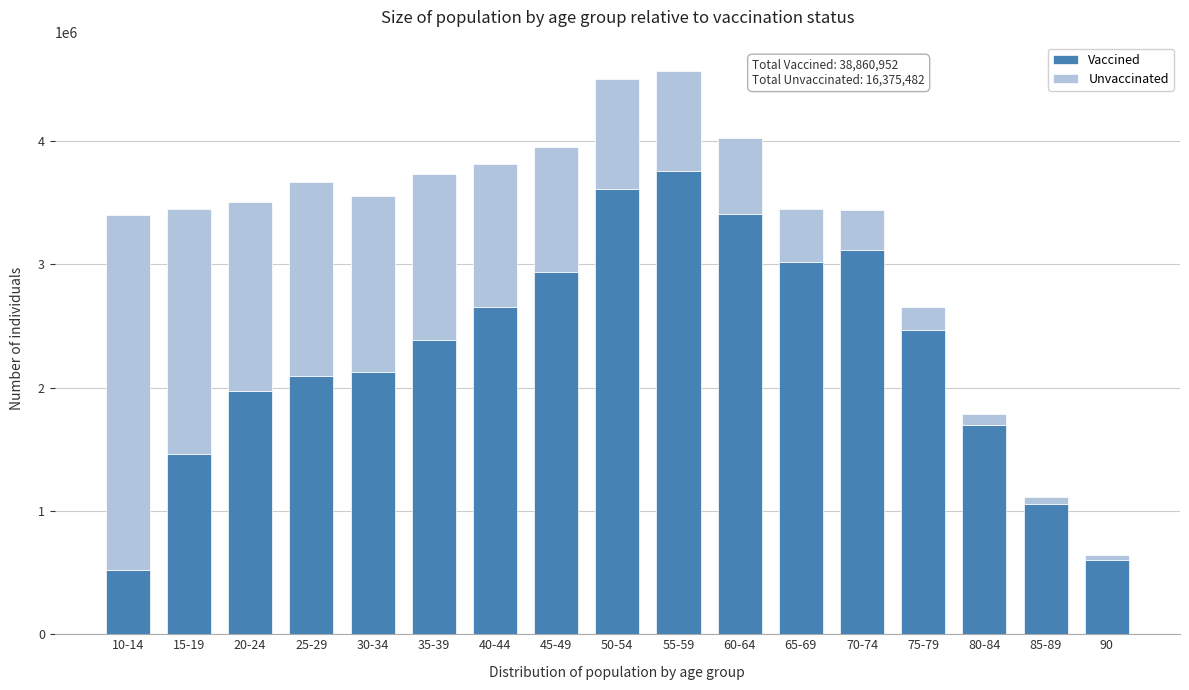

What is the maximum value for Vaccined?

3757866